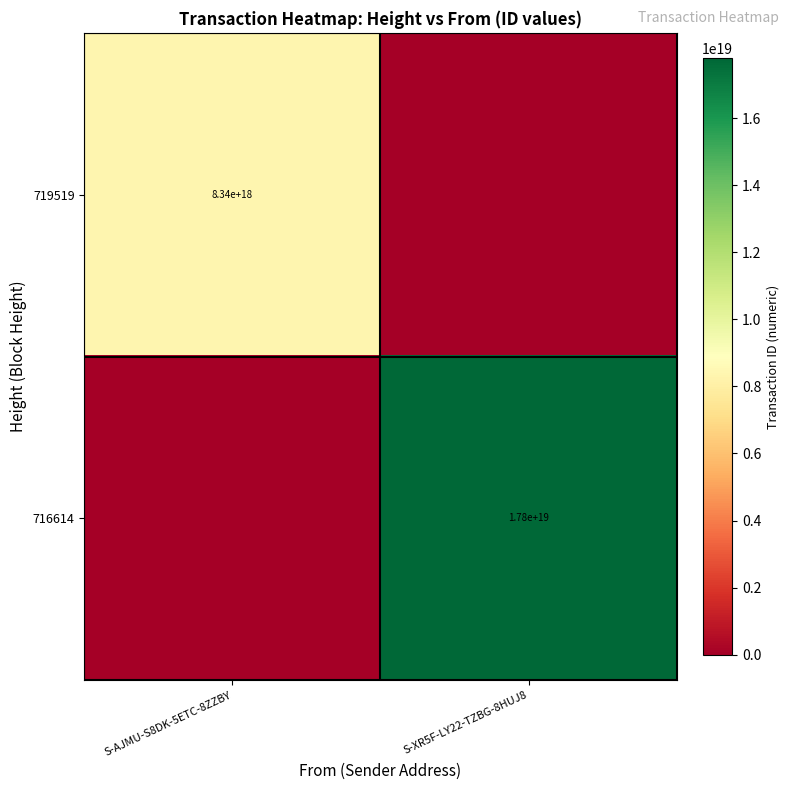

True or false: 716614 has a value of 17800000000000000000 at S-XR5F-LY22-TZBG-8HUJ8.

True